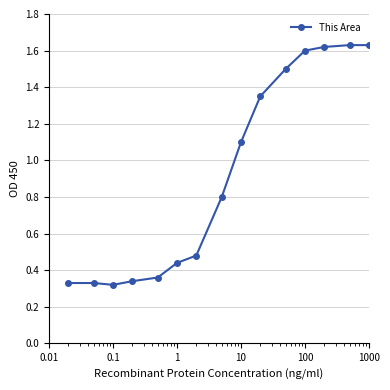

What is the difference between the maximum and minimum values?

1.3